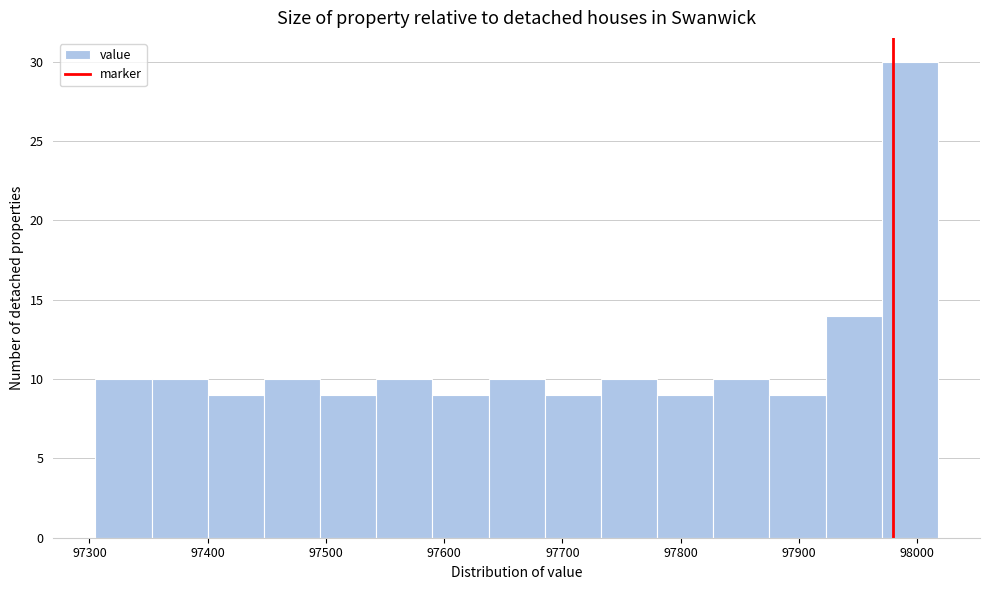

Reading left to right, transcribe this chart: for each bar, give the range it covers on the x-axis and its height. Neither the bar edges nor the heights are printed on the chart, so give them approximately, as read against the axes.

97310 to 97350: 10
97350 to 97400: 10
97400 to 97450: 9
97450 to 97500: 10
97500 to 97540: 9
97540 to 97590: 10
97590 to 97640: 9
97640 to 97690: 10
97690 to 97730: 9
97730 to 97780: 10
97780 to 97830: 9
97830 to 97880: 10
97880 to 97920: 9
97920 to 97970: 14
97970 to 98020: 30